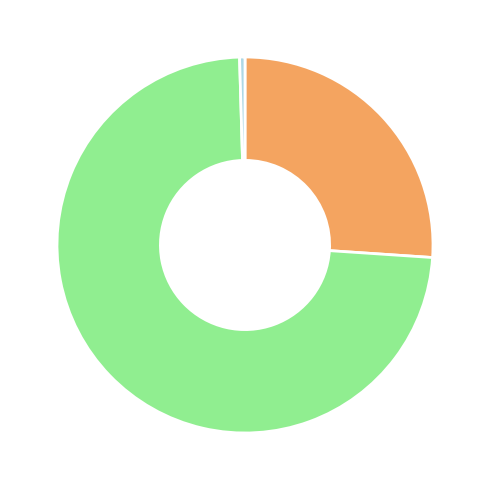

Is there any slice that represents more than half of the pie?

Yes